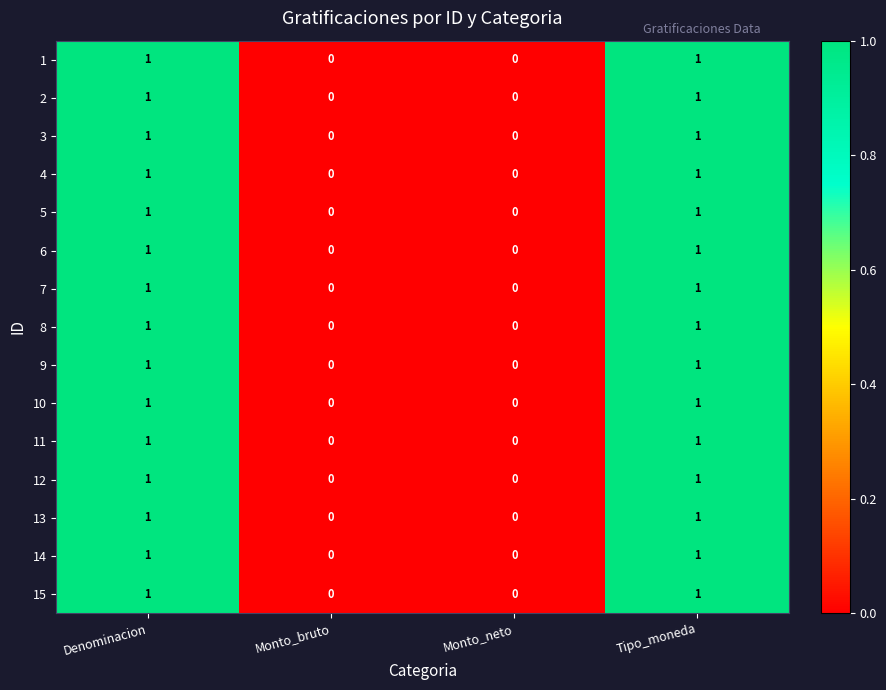

Count the 5 values in the range 0 to 1.

4